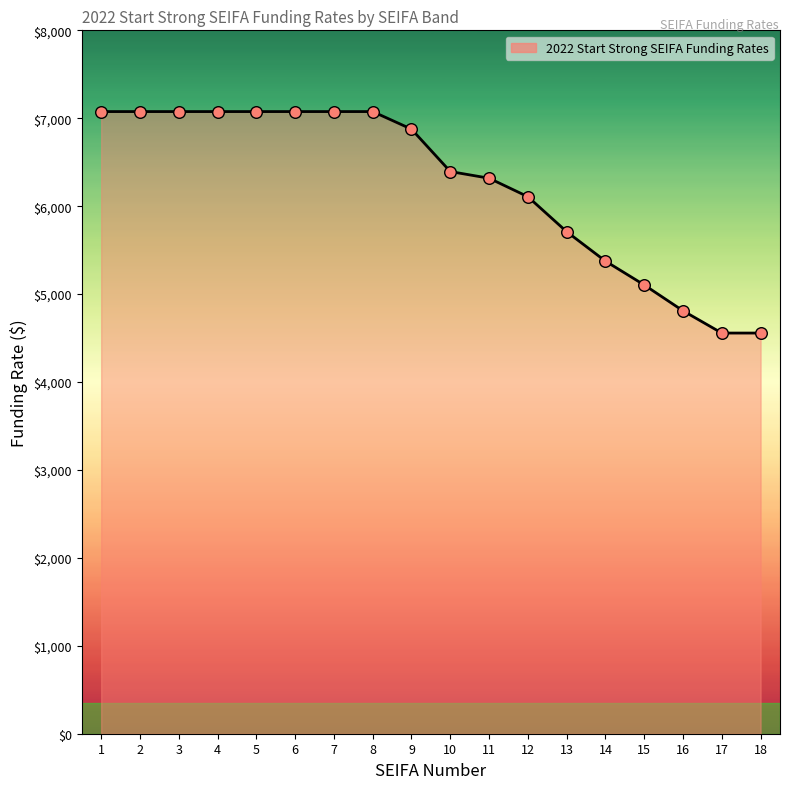

Approximately how many times larger is the value at 11 compared to 8?

0.9